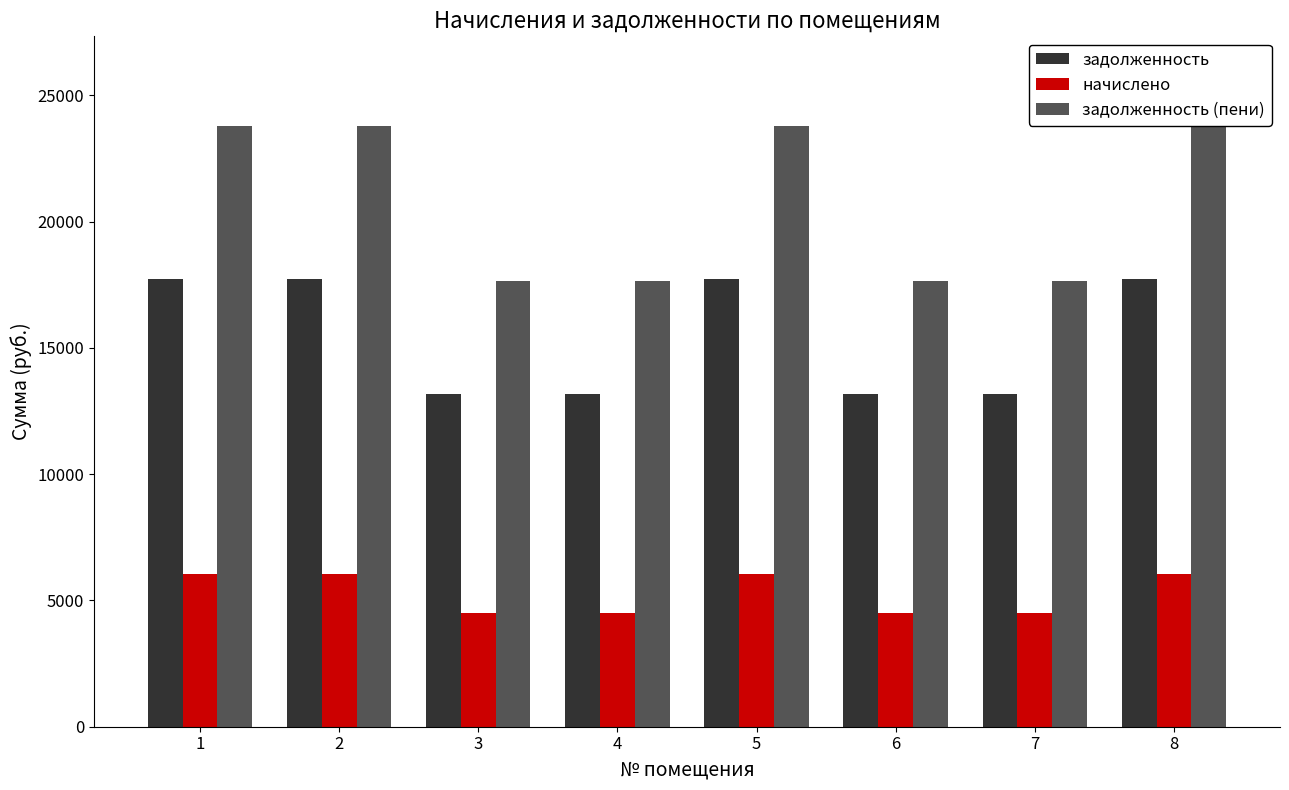

What are all the series names shown in the legend?

задолженность, начислено, задолженность (пени)